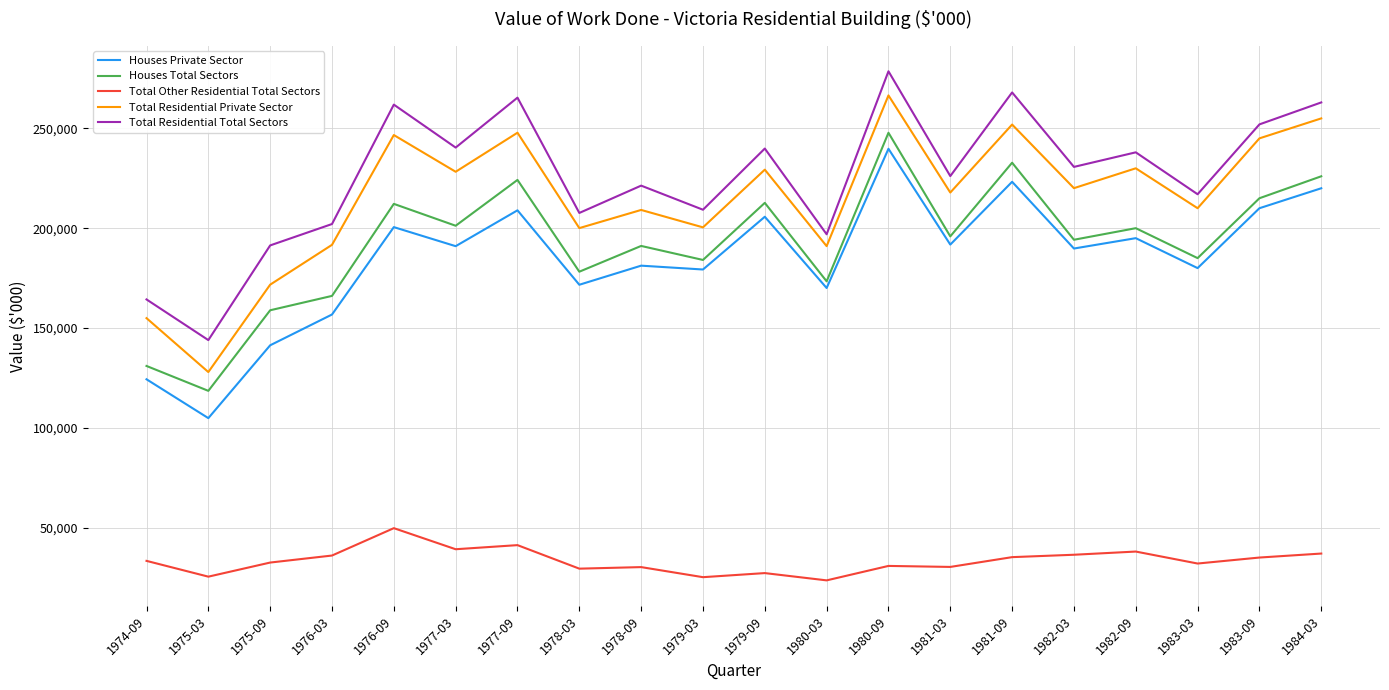

True or false: Houses Private Sector and Total Residential Private Sector intersect in this chart.

False